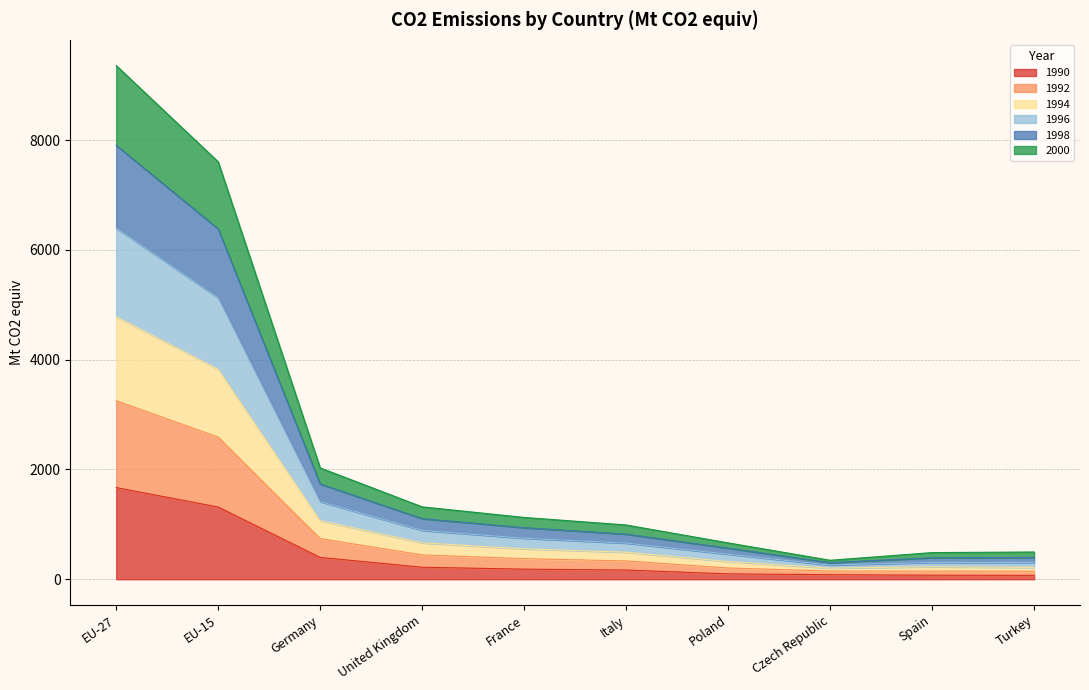

At which category is the sum across all series the highest?

EU-27